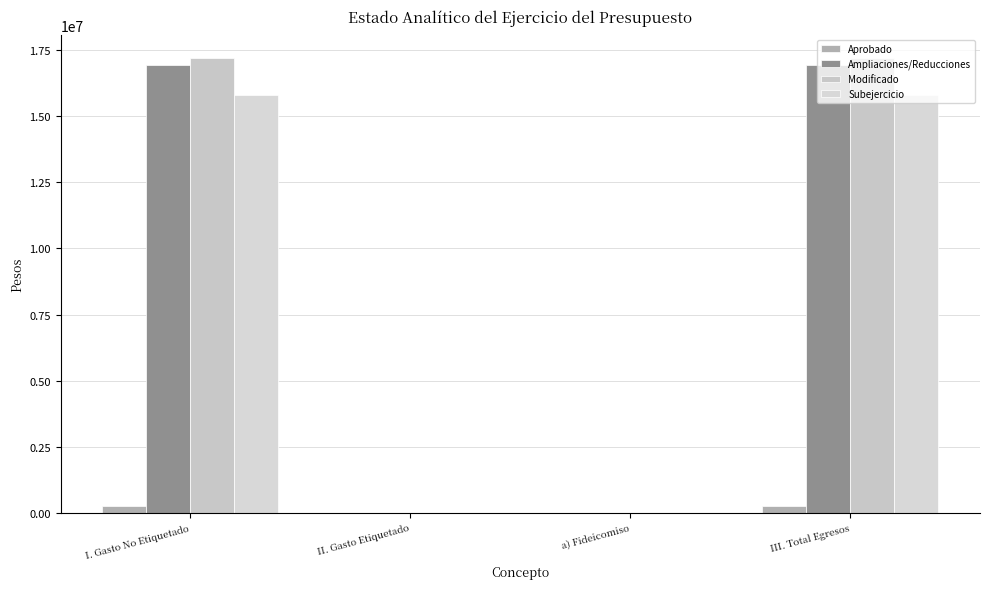

What are all the series names shown in the legend?

Aprobado, Ampliaciones/Reducciones, Modificado, Subejercicio